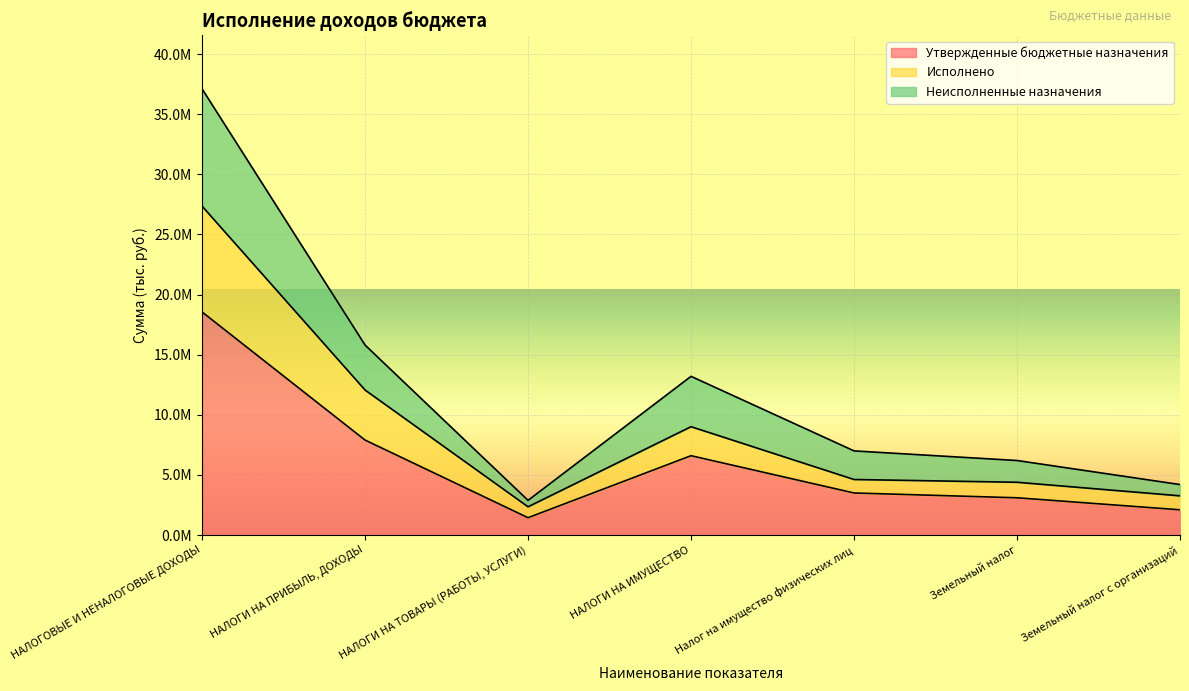

What is the maximum value shown in the chart?

37108000.0